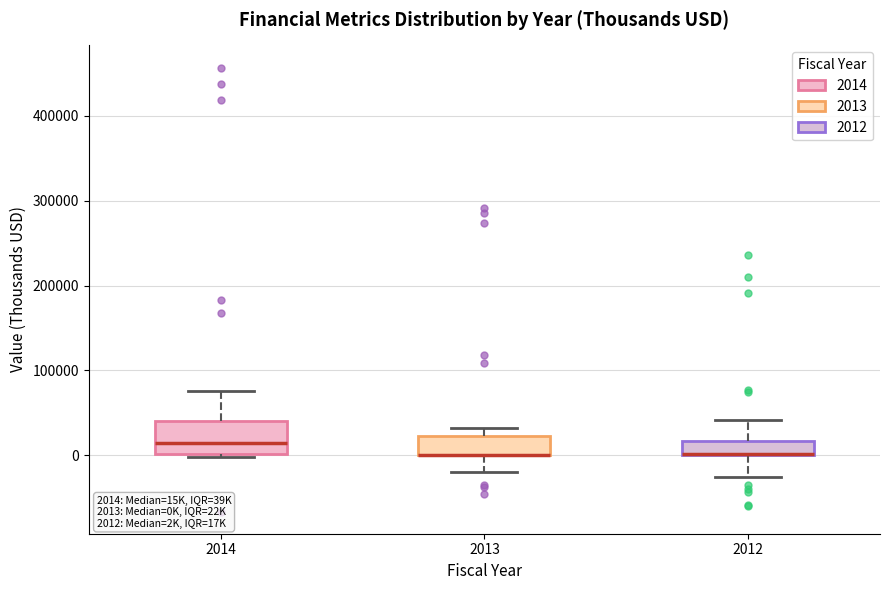

Which box is the tallest, from its lower edge to its upper edge?

2014